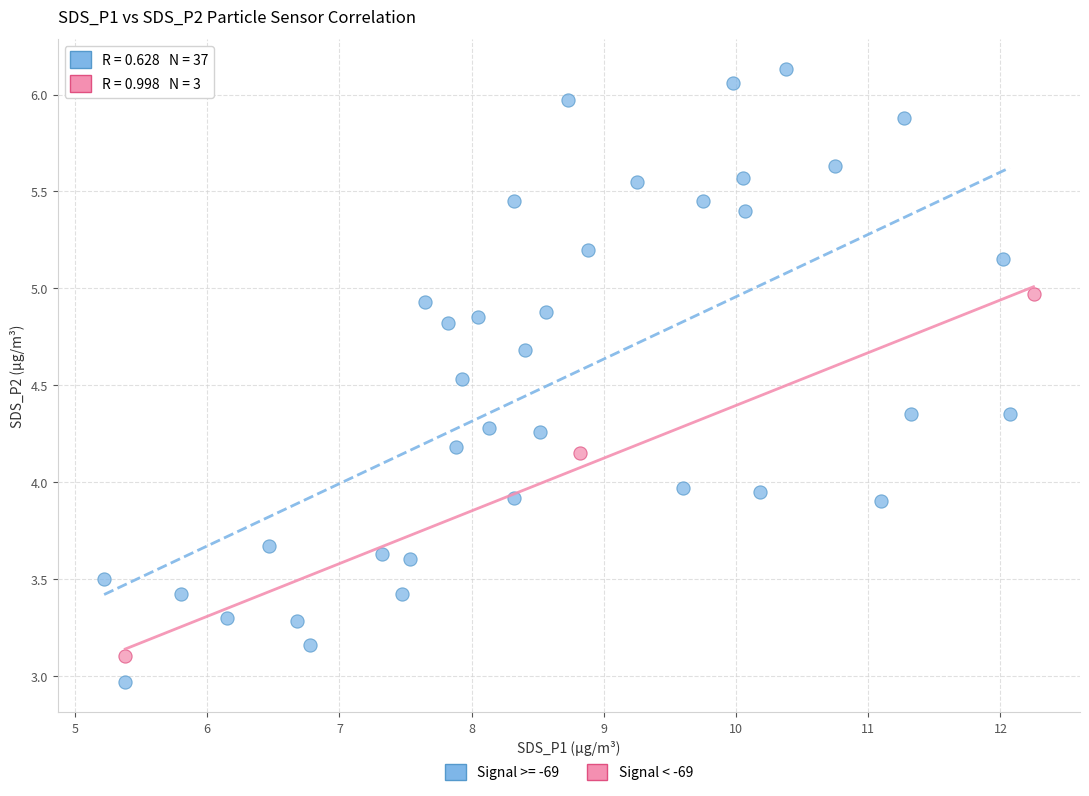

Which series has the largest Y range (max minus min)?

Signal >= -69